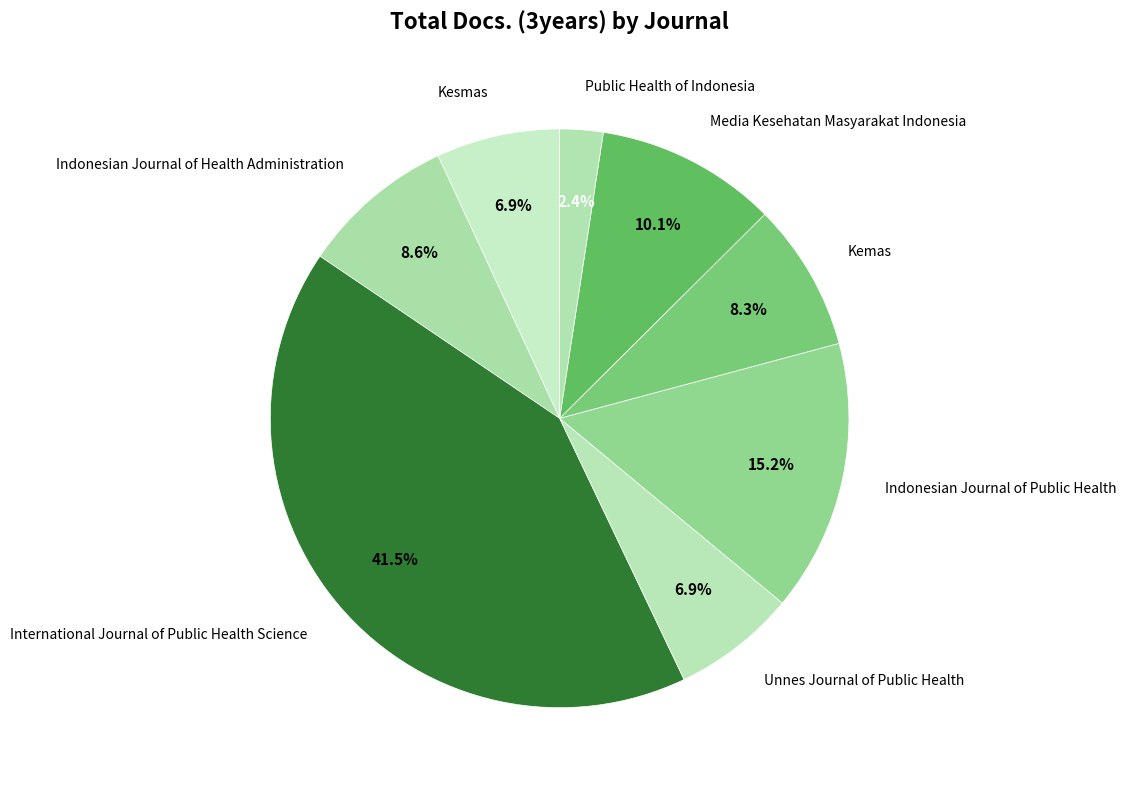

How many slices are in this pie chart?

8